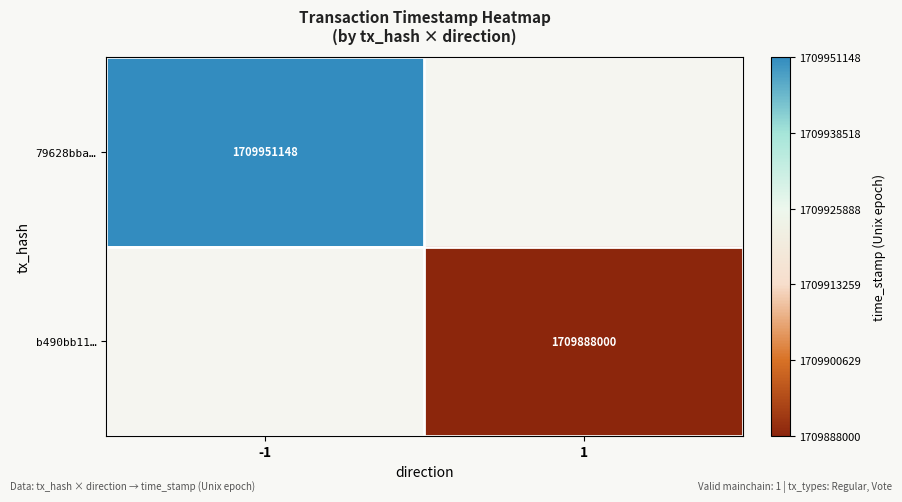

True or false: 79628bba… has a value of 1709951148 at -1.

True